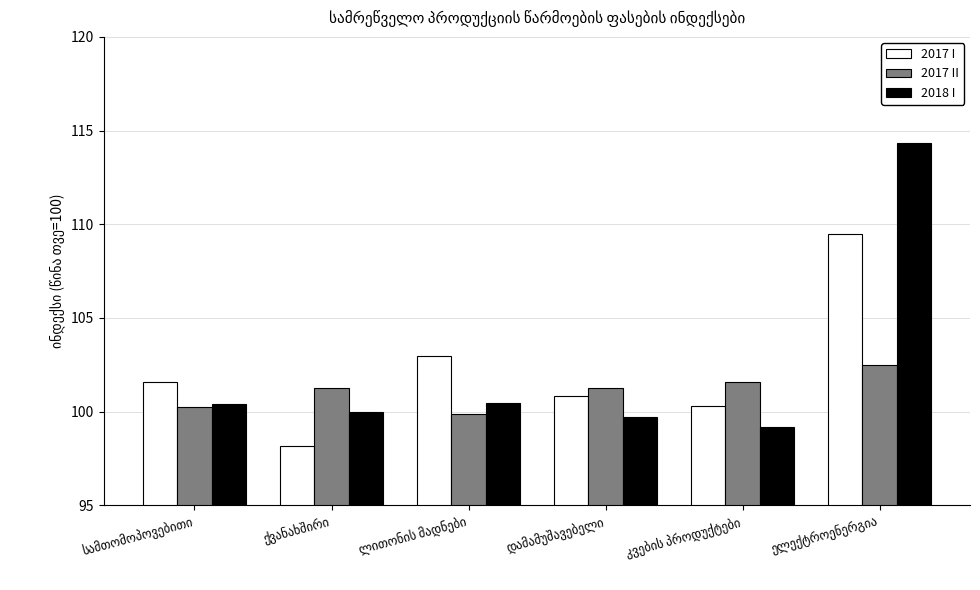

List the series in order of their peak value, highest first.

2018 I, 2017 I, 2017 II